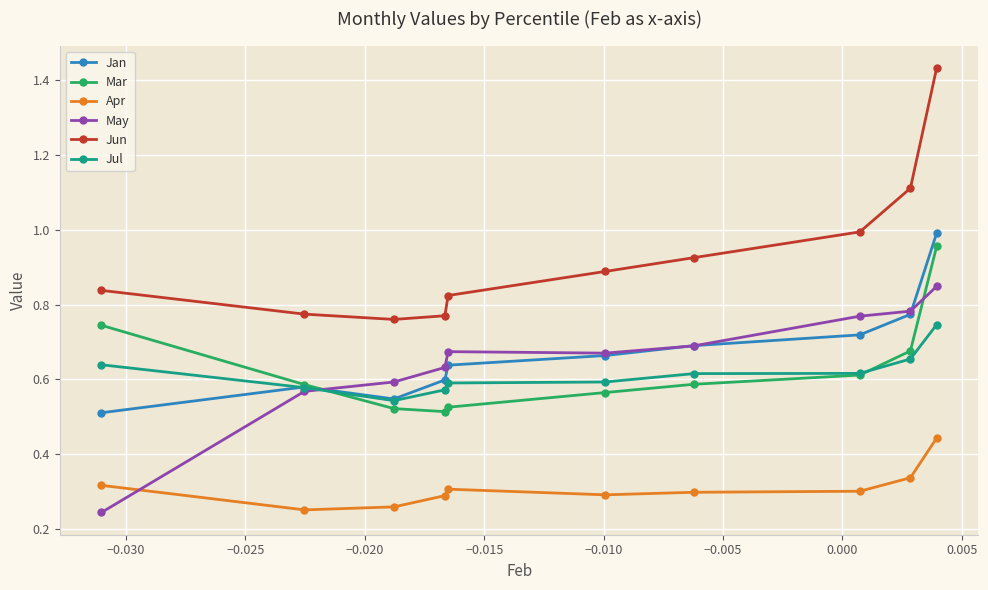

List the series in order of their peak value, highest first.

Jun, Jan, Mar, May, Jul, Apr